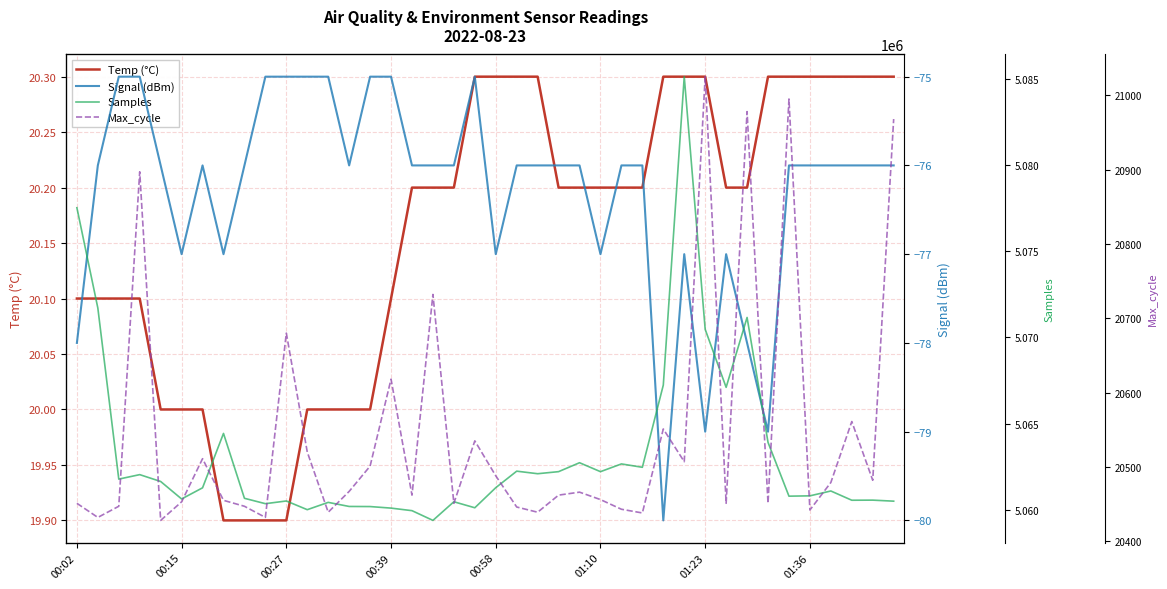

How many interior local peaks does the Max_cycle series have?

12